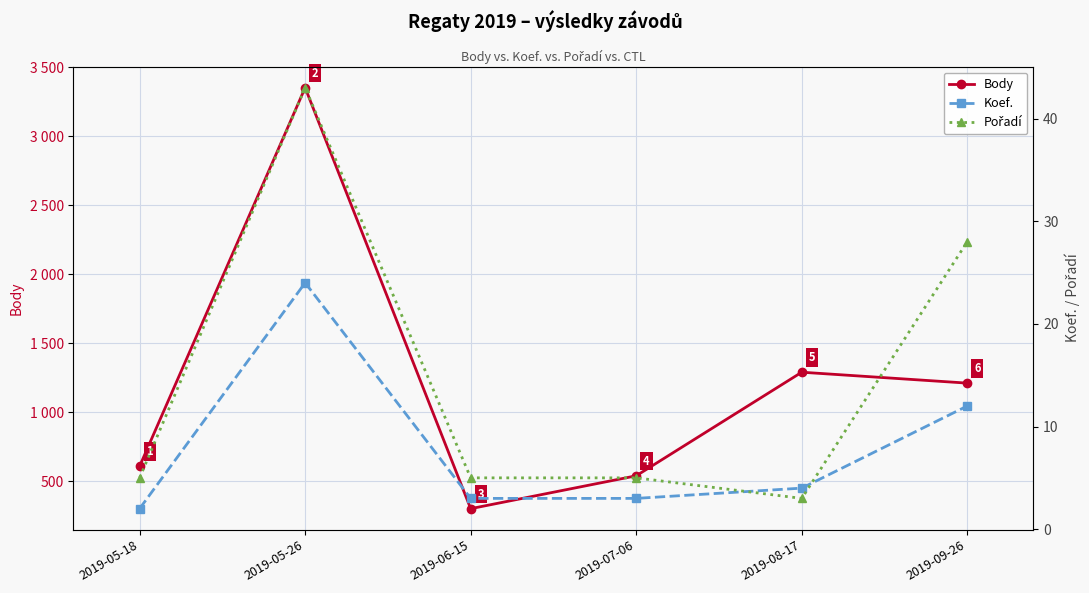

Reading right to left, transcribe all the data shown in this chart.

Body: 1212	1291	541	303	3351	610
Koef.: 12	4	3	3	24	2
Pořadí: 28	3	5	5	43	5